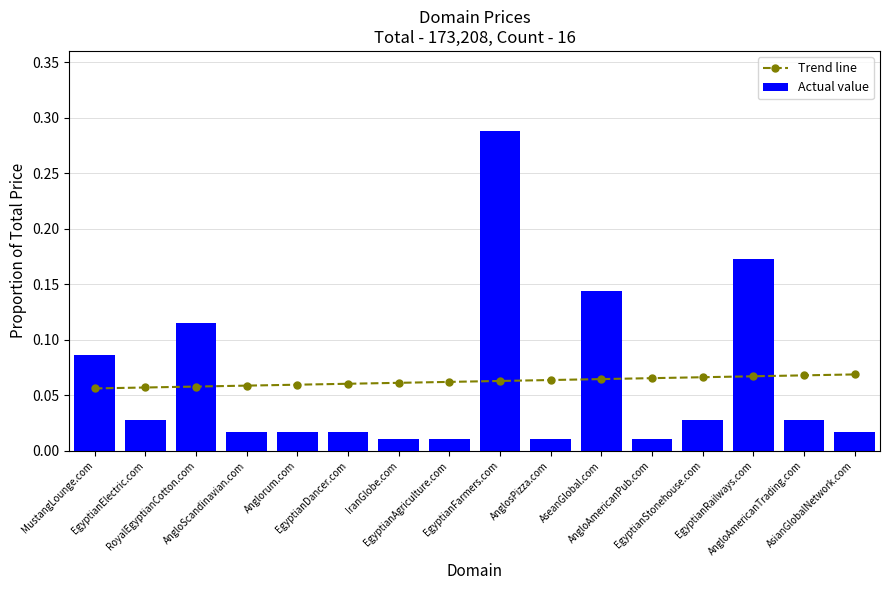

True or false: Trend line has a value of 0.1 at AseanGlobal.com.

True